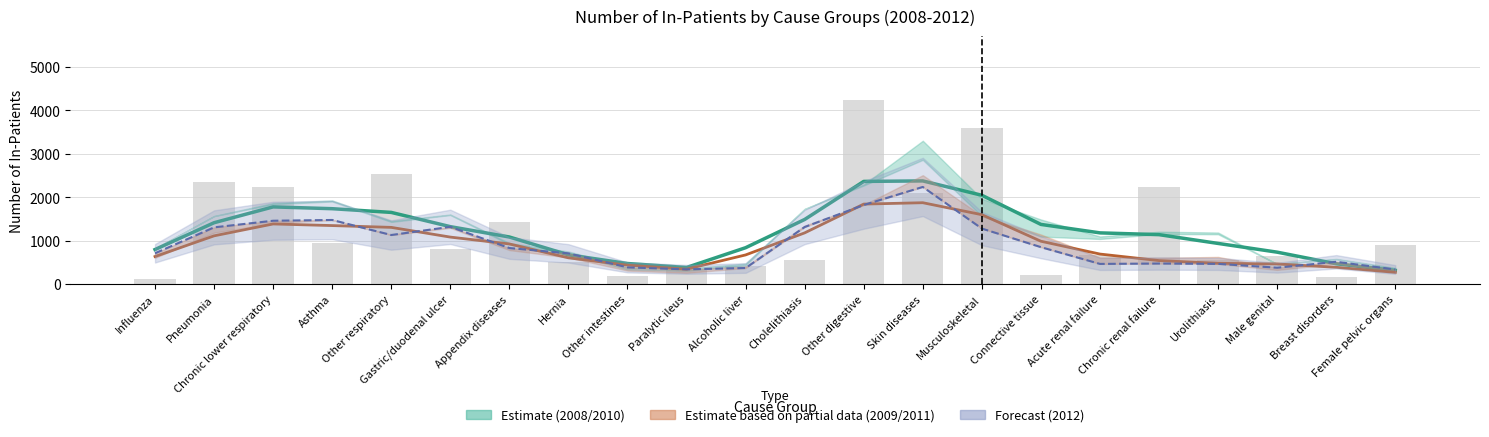

What is the label of the 19th bar from the left?

Urolithiasis